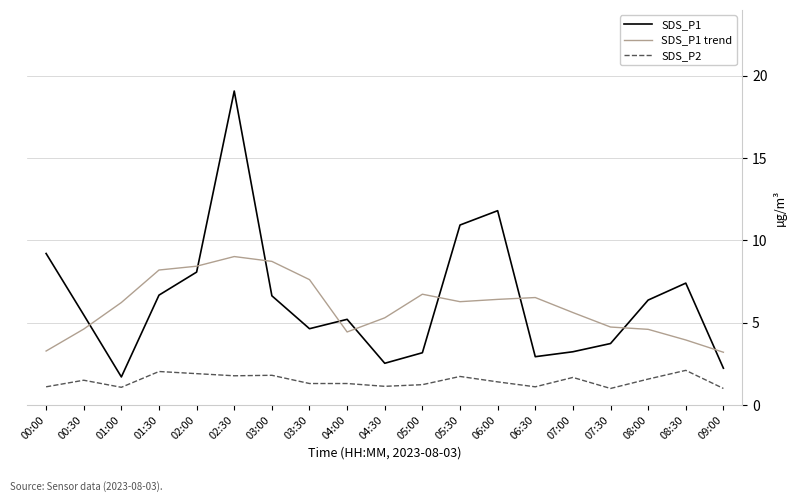

Read the SDS_P2 value at 07:30.

1.0